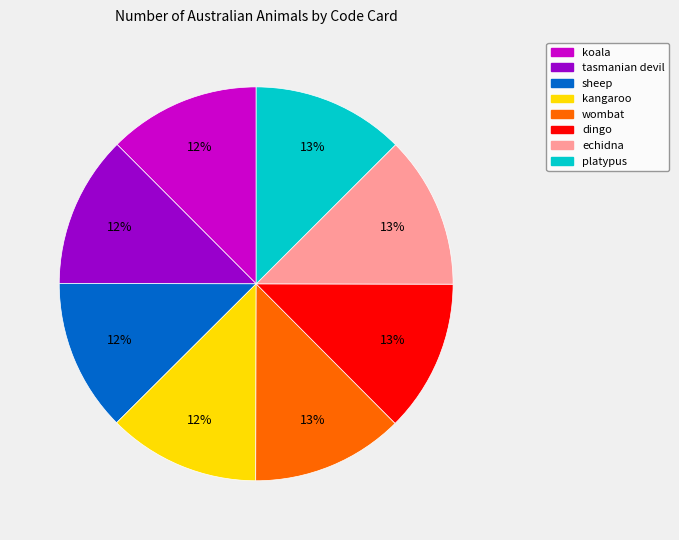

True or false: wombat accounts for 19% of the total.

False